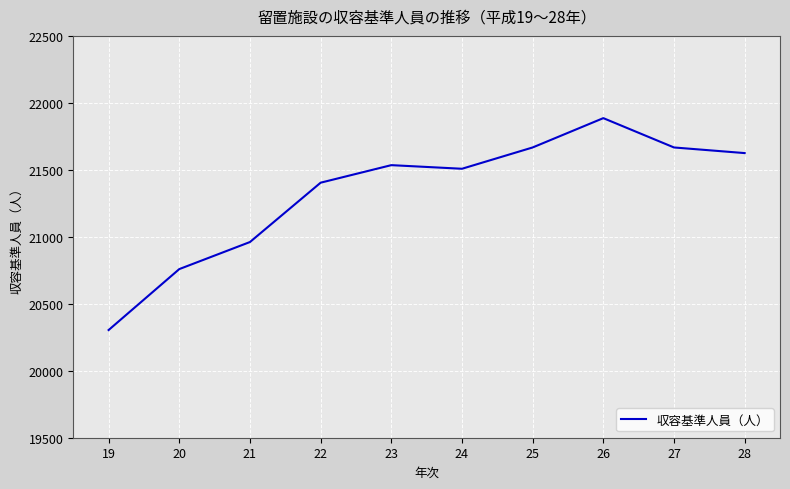

Reading left to right, transcribe all the data shown in this chart.

19=20304	20=20759	21=20961	22=21404	23=21535	24=21508	25=21667	26=21886	27=21667	28=21625